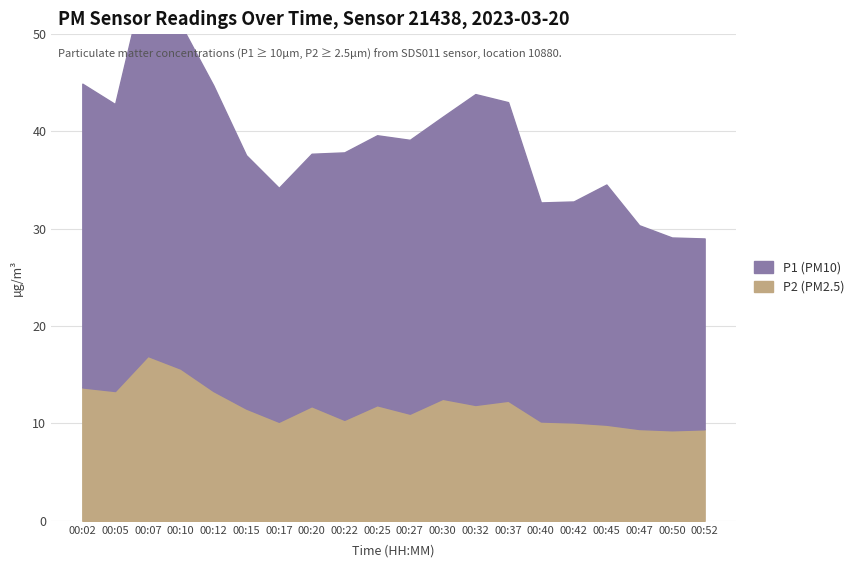

What is the total value across all series at 00:47?

30.4